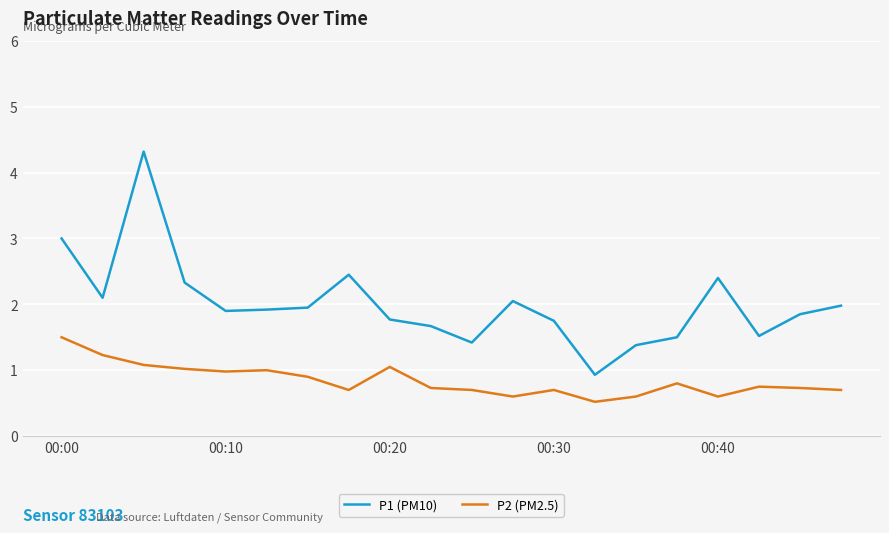

True or false: P1 (PM10) and P2 (PM2.5) cross at least once.

False